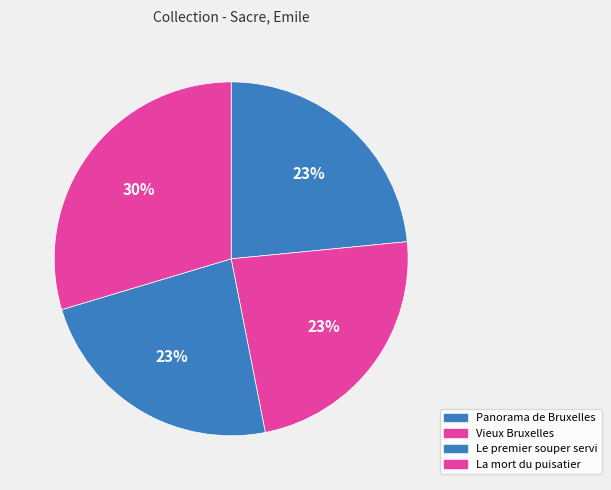

How much of the chart is everything except Vieux Bruxelles?

76.5%